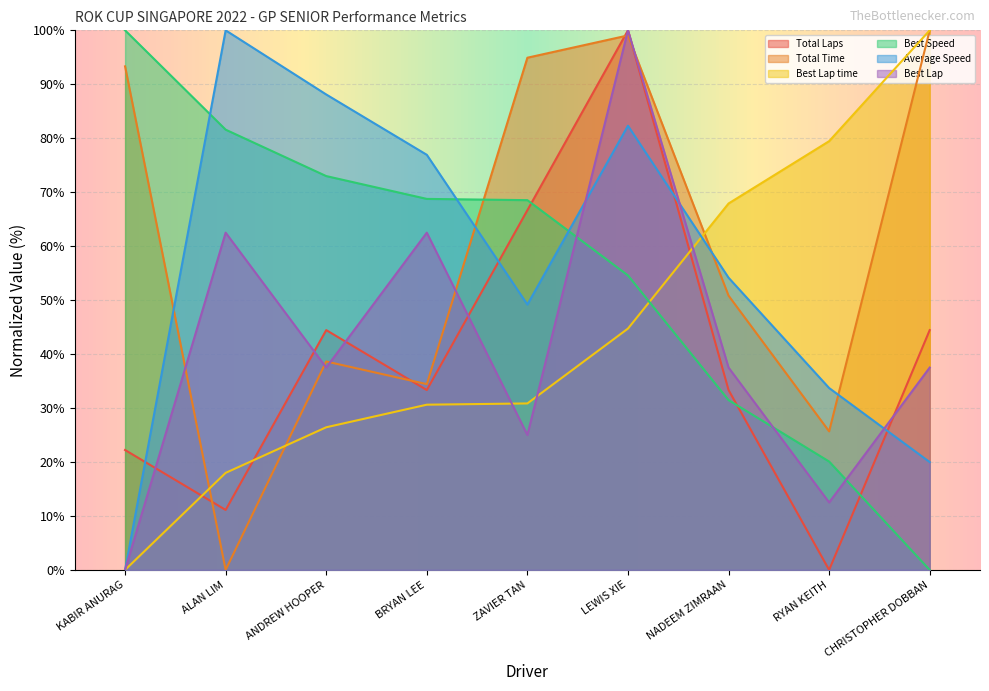

List the labels in order of Best Lap time value, largest first.

CHRISTOPHER DOBBAN, RYAN KEITH, NADEEM ZIMRAAN, LEWIS XIE, ZAVIER TAN, BRYAN LEE, ANDREW HOOPER, ALAN LIM, KABIR ANURAG